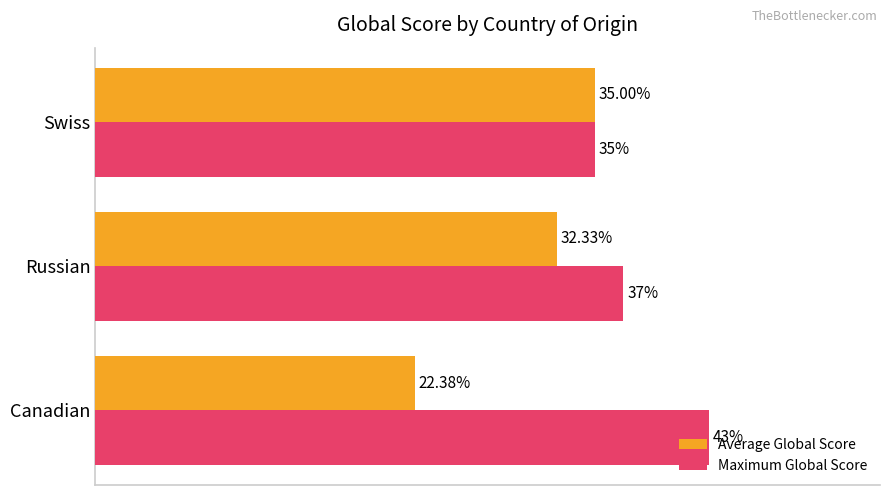

At which label does Average Global Score reach its minimum?

Canadian